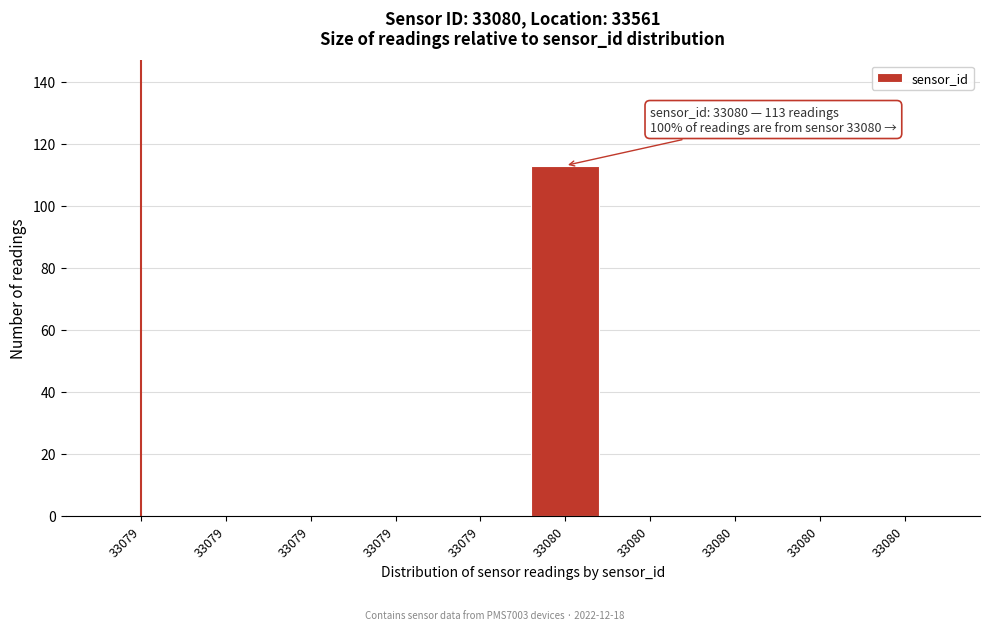

Count the number of data series in this chart.

1